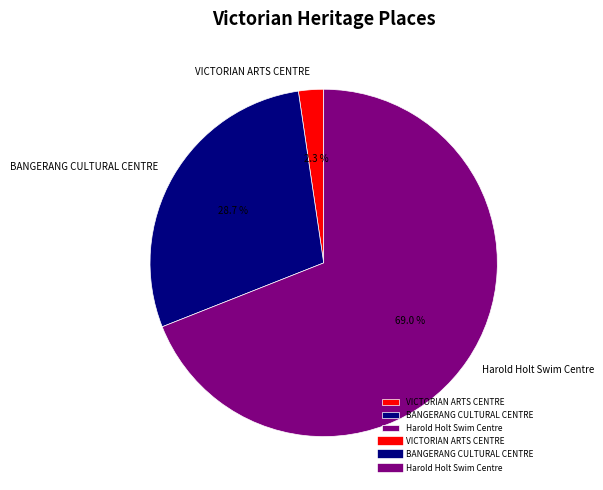

Rank the categories by value from highest to lowest.

Harold Holt Swim Centre, BANGERANG CULTURAL CENTRE, VICTORIAN ARTS CENTRE